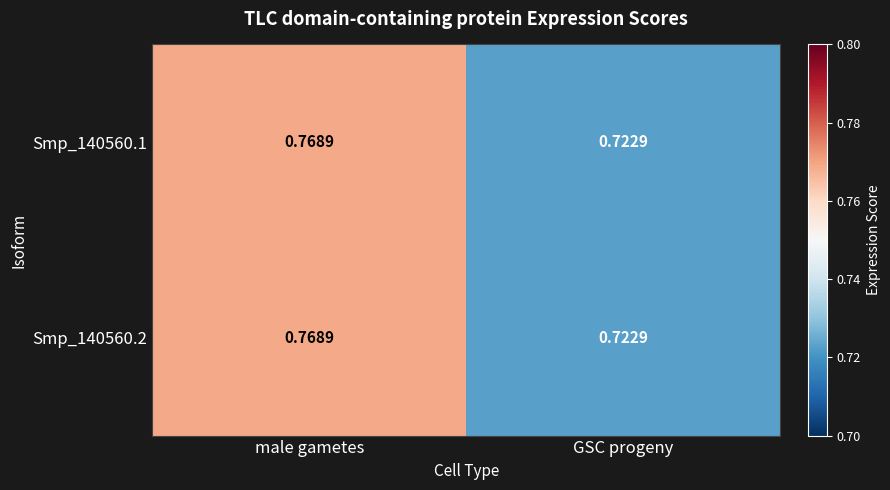

Is the value of Smp_140560.1 at GSC progeny greater than the value of Smp_140560.2 at male gametes?

No